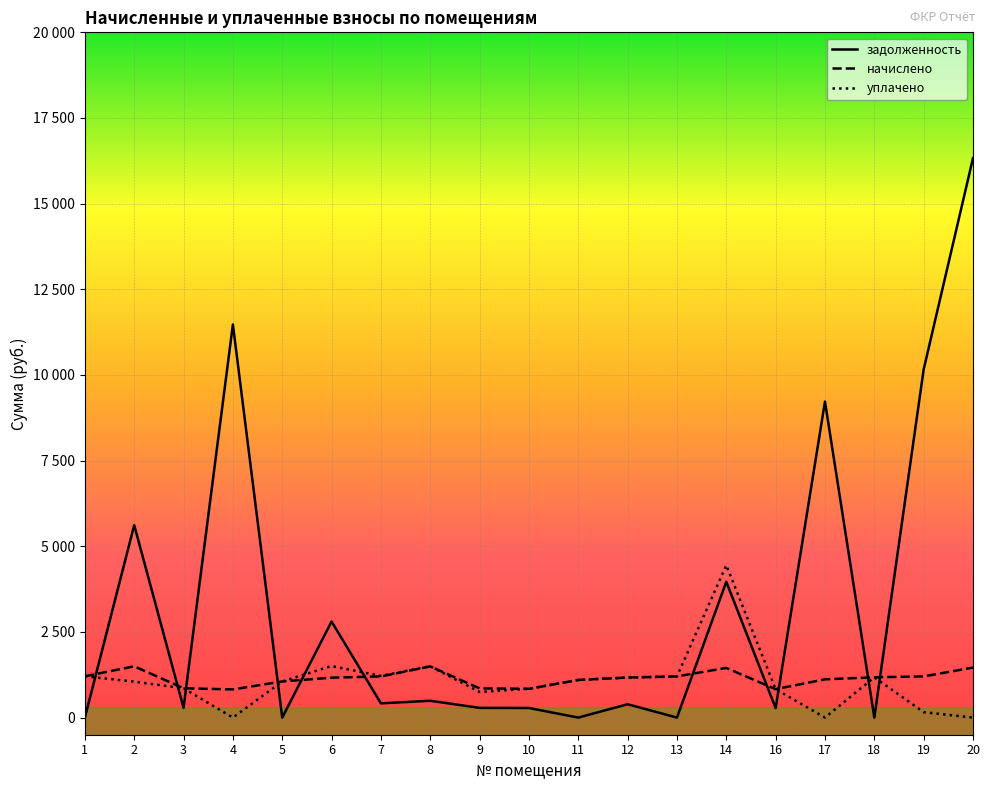

At which label is начислено closest to 1159?

6